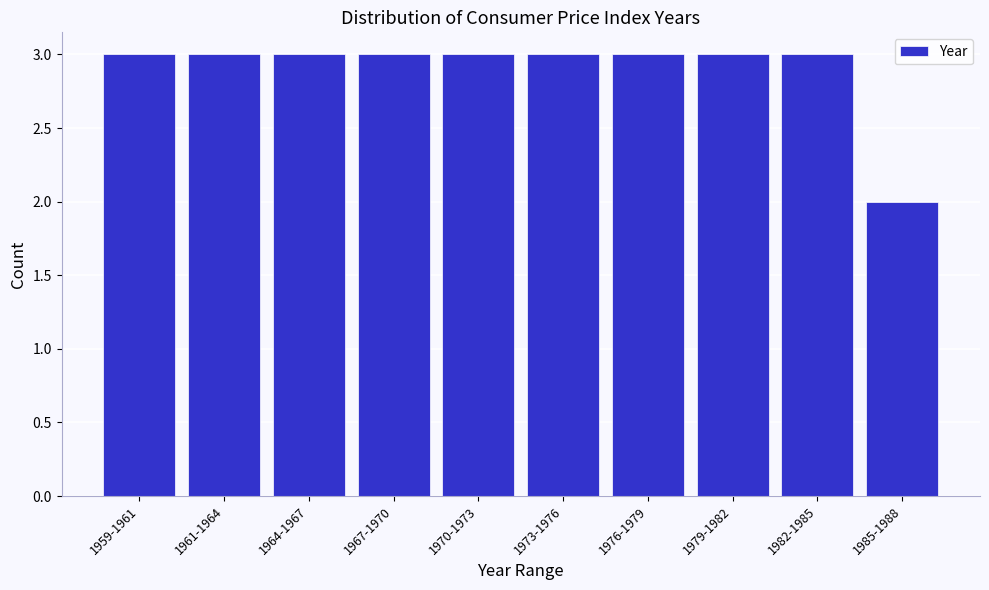

Reading left to right, list all the values displayed in this chart.

3	3	3	3	3	3	3	3	3	2